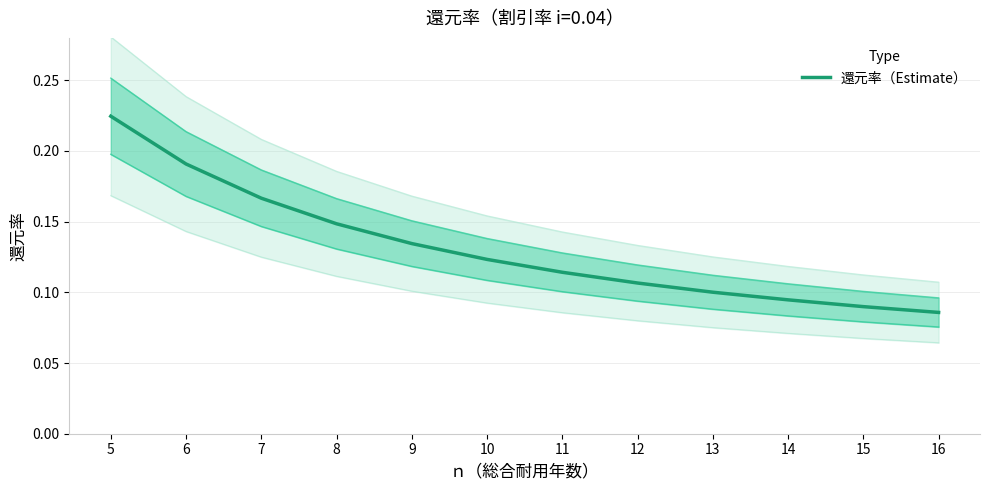

At which label is the value closest to 0?

16